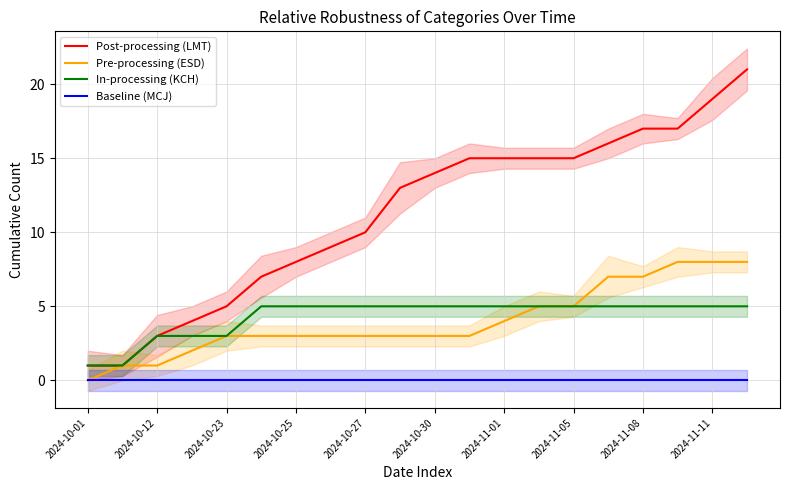

What is the maximum value for Pre-processing (ESD)?

8